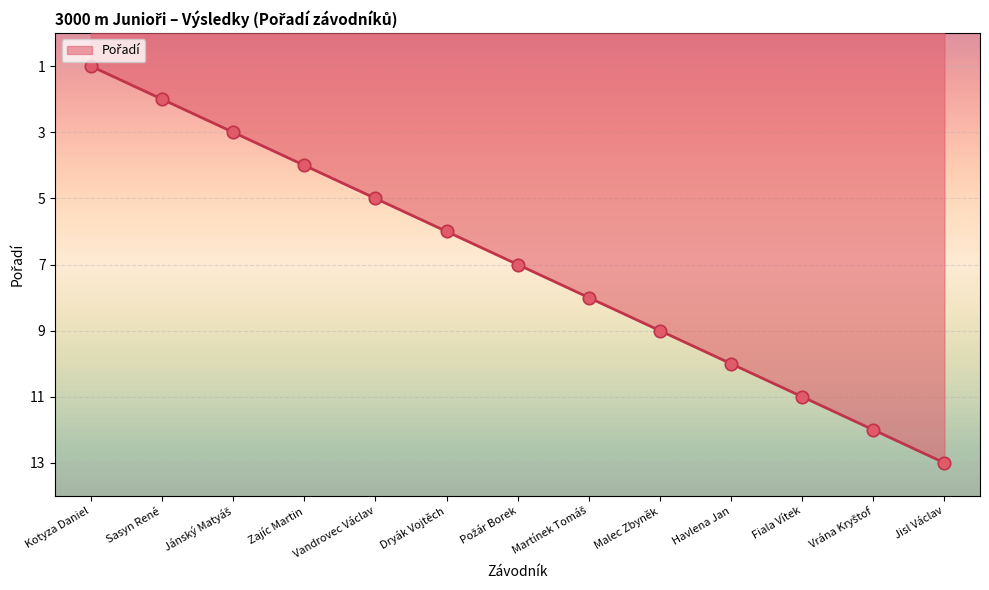

What is the change in value from Kotyza Daniel to Fiala Vítek?

+10